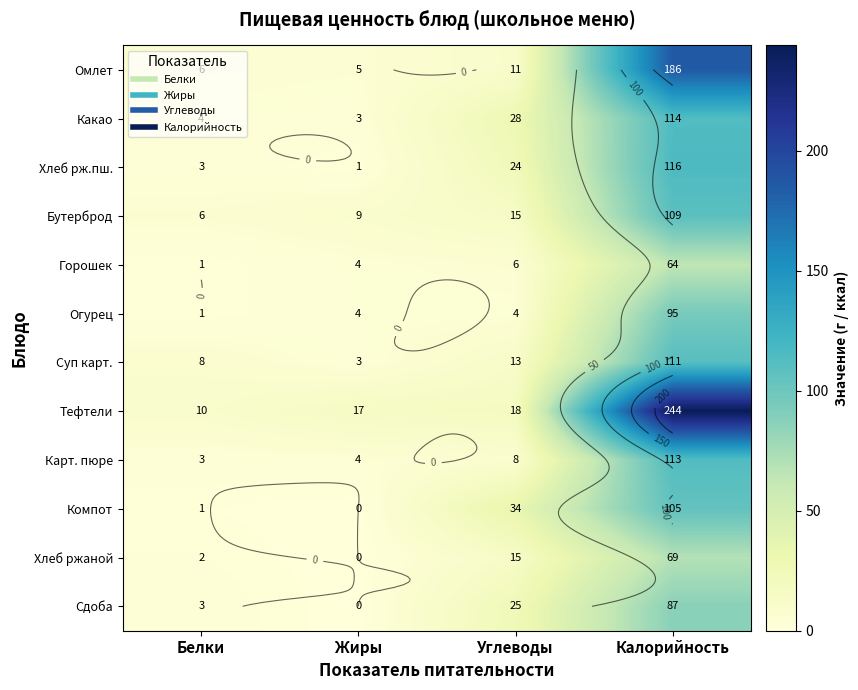

Is the value of Горошек at Жиры greater than the value of Огурец at Белки?

Yes